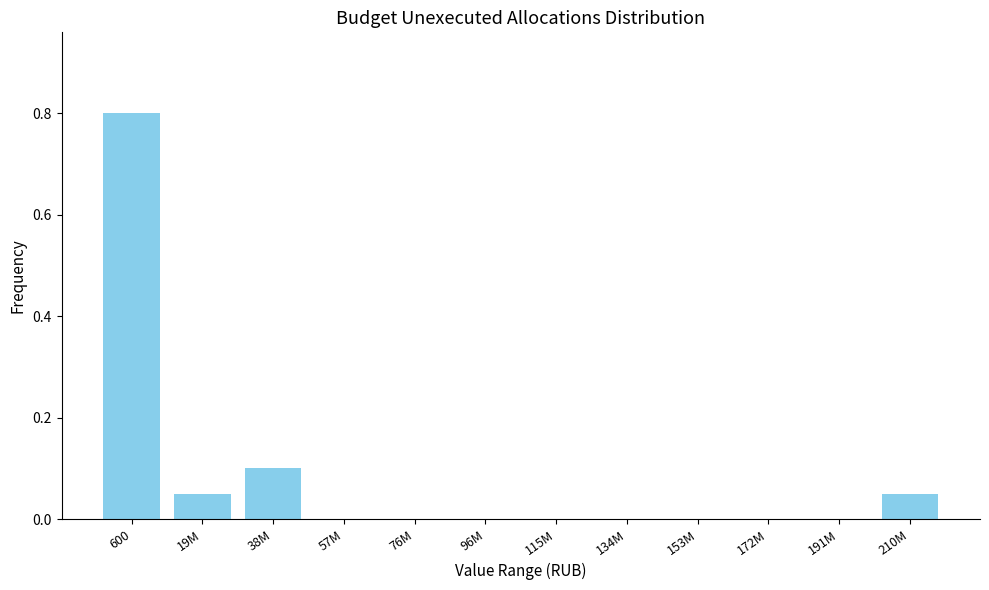

What is the maximum value shown in the chart?

0.8